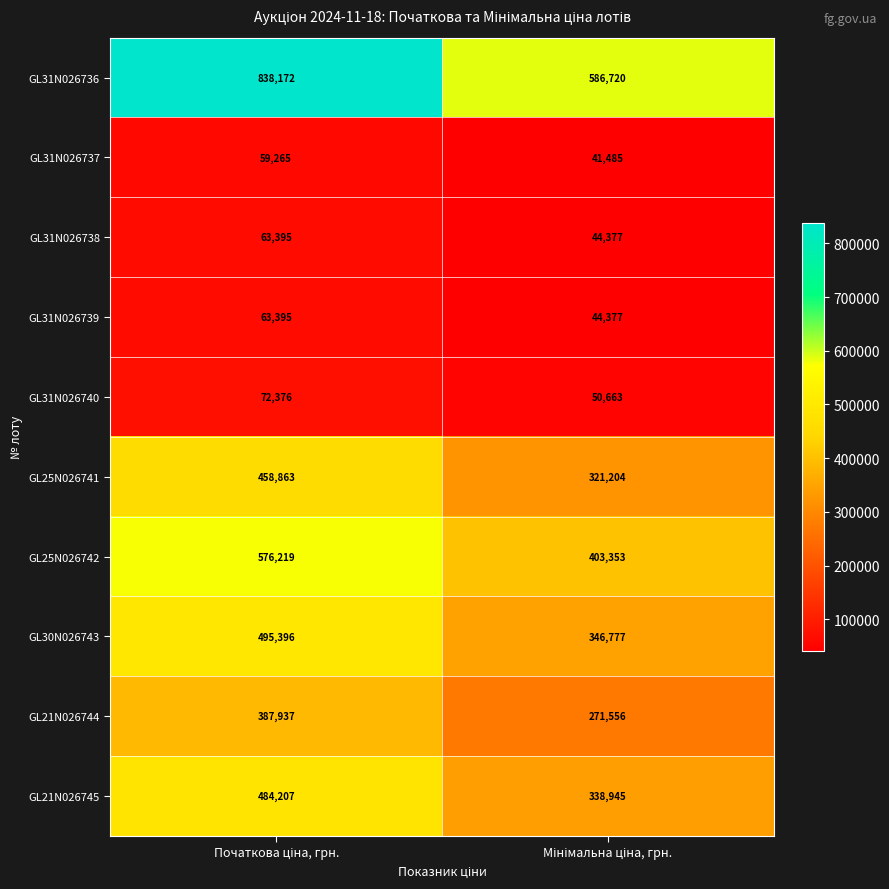

Which series has the largest total across all categories?

GL31N026736